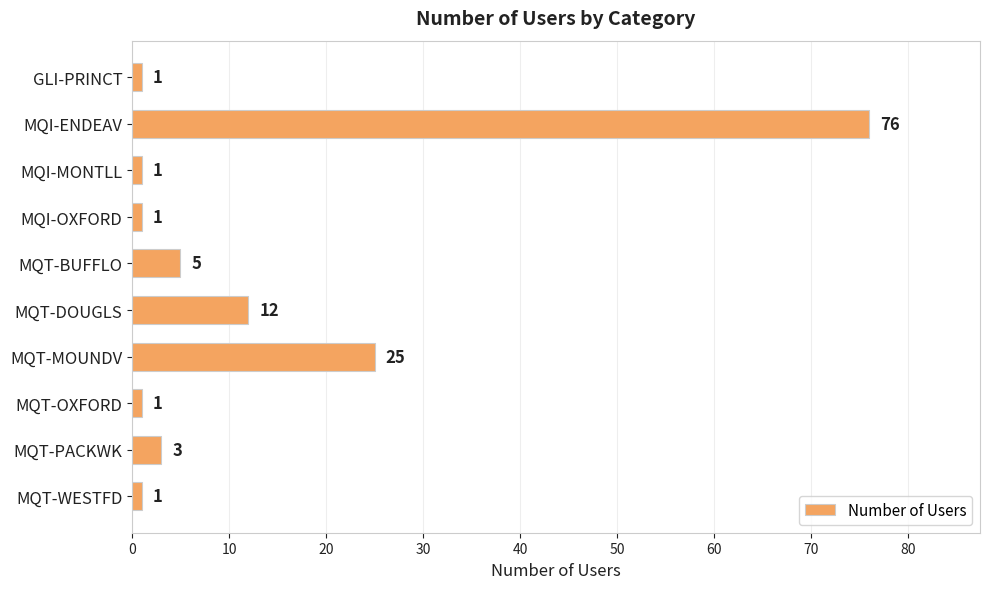

At which label is the value closest to 38?

MQT-MOUNDV